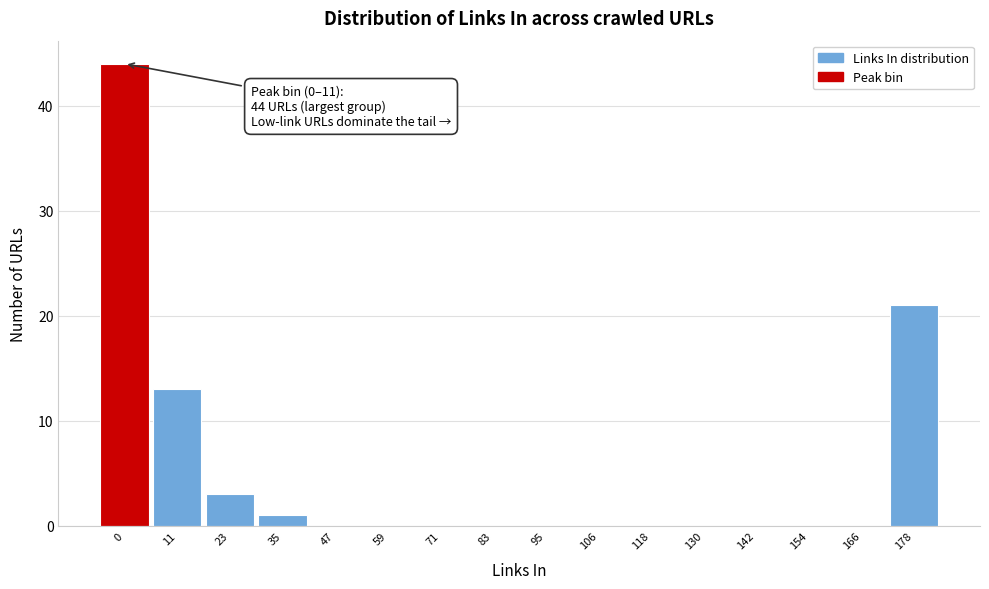

Reading right to left, list all the values displayed in this chart.

178=21	166=0	154=0	142=0	130=0	118=0	106=0	95=0	83=0	71=0	59=0	47=0	35=1	23=3	11=13	0=44